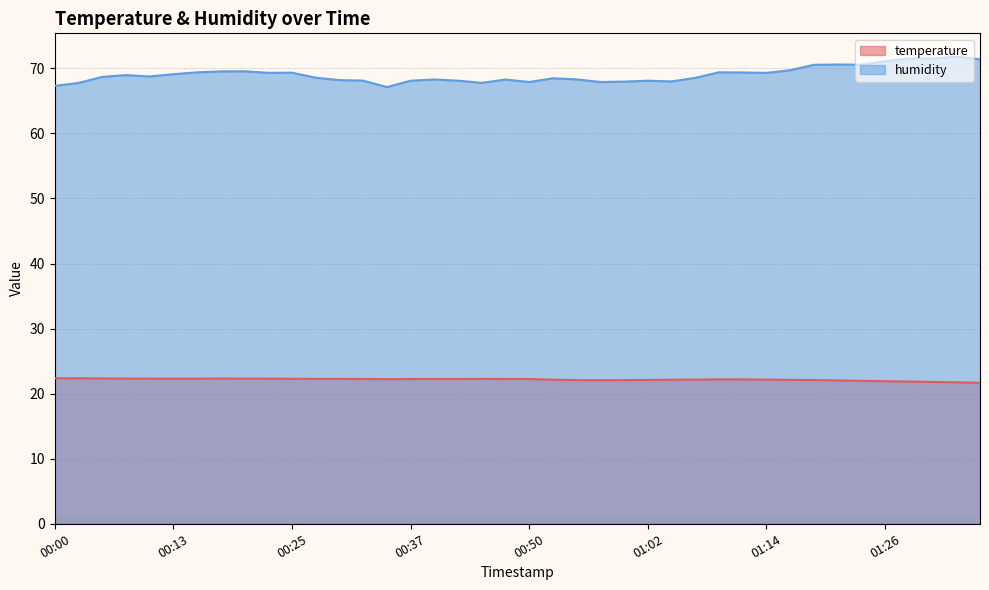

True or false: humidity and temperature intersect in this chart.

False